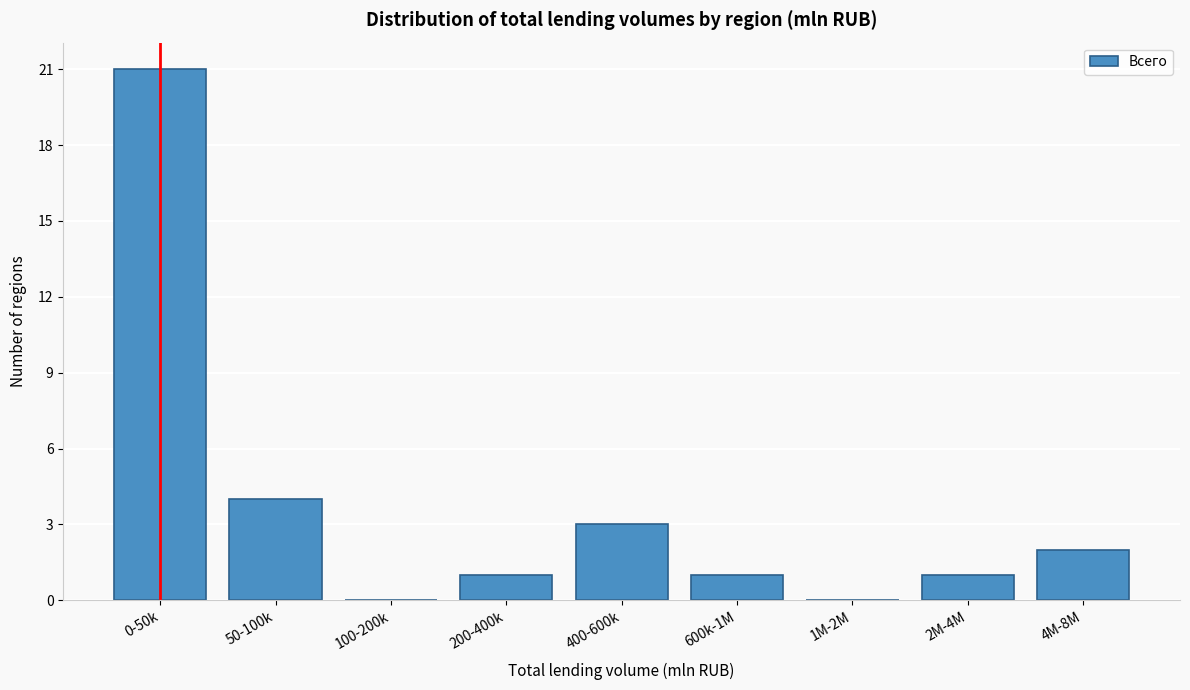

Reading right to left, list all the values displayed in this chart.

4M-8M=2	2M-4M=1	1M-2M=0	600k-1M=1	400-600k=3	200-400k=1	100-200k=0	50-100k=4	0-50k=21